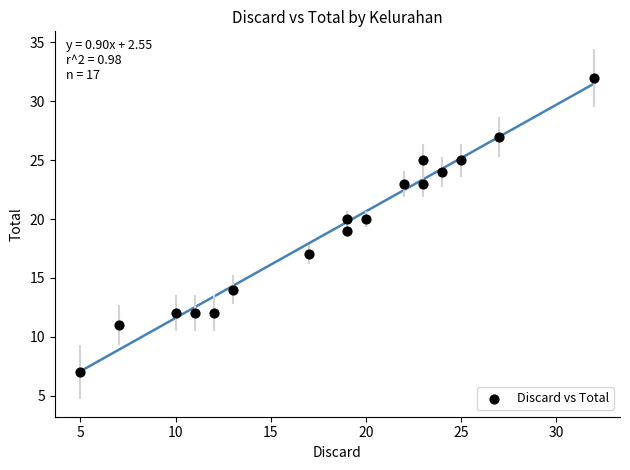

What is the range of Y values (max minus min)?

25